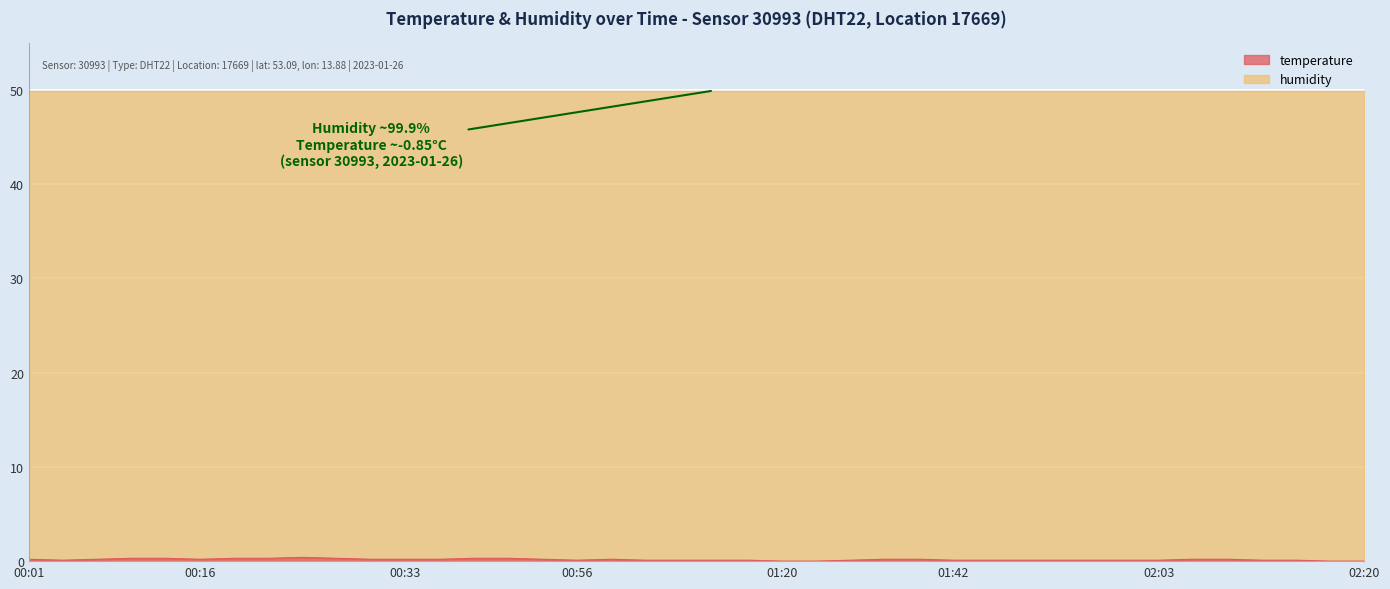

What is the value of the 31st point from the left?

0.1